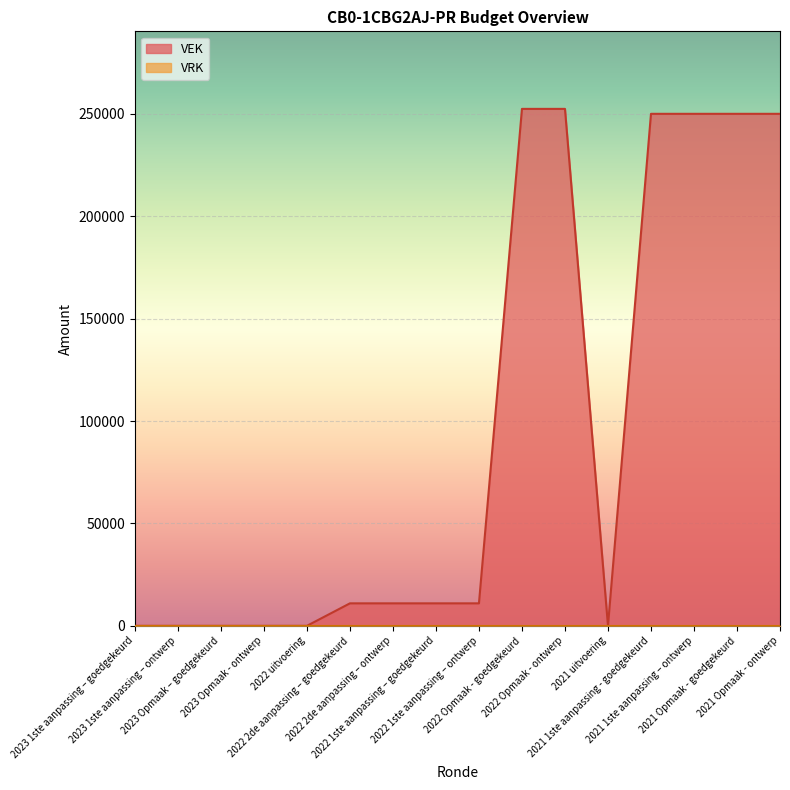

The chart shows a value of 250000 at 2021 Opmaak - ontwerp. True or false?

True